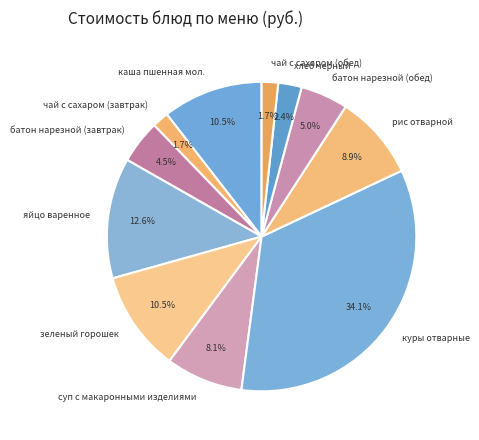

How much of the chart is everything except яйцо варенное?

87.4%